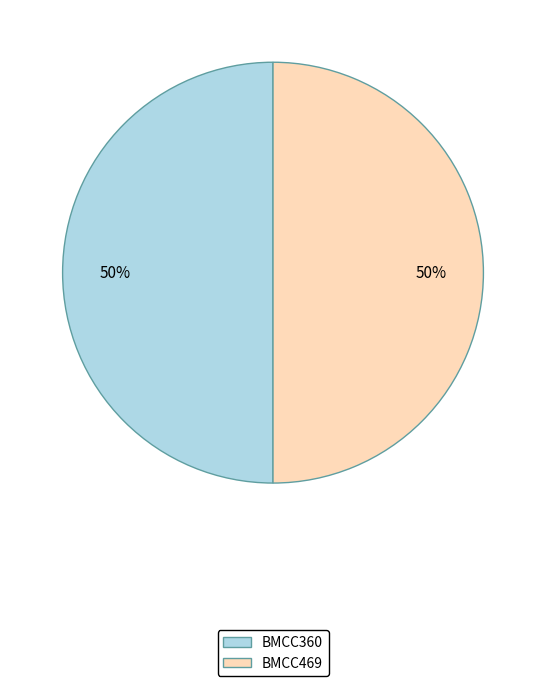

Is the sum of BMCC360 and BMCC469 greater than half?

Yes